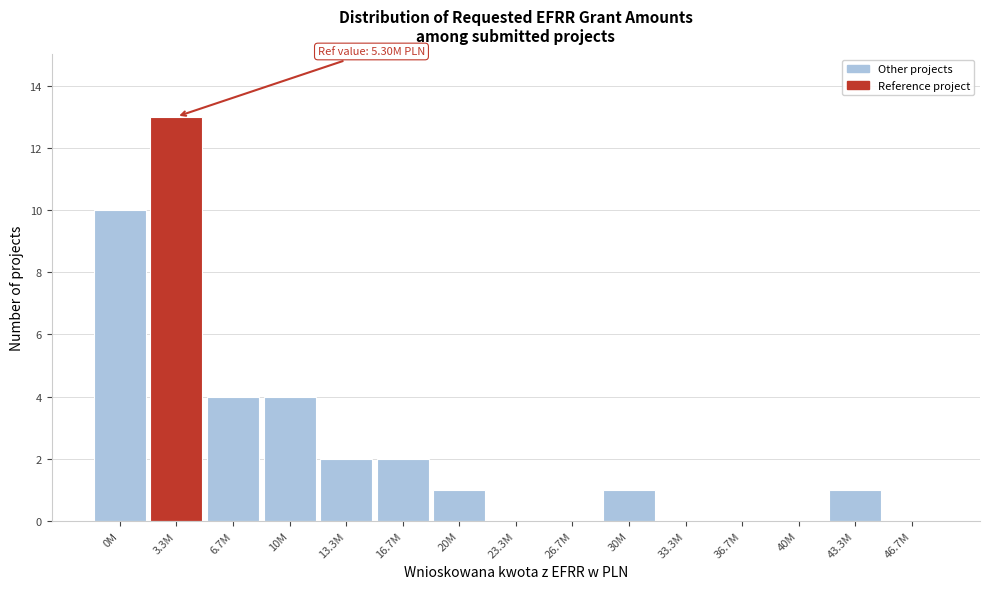

Reading left to right, what are all the values shown in this chart?

0M=10	3.3M=13	6.7M=4	10M=4	13.3M=2	16.7M=2	20M=1	23.3M=0	26.7M=0	30M=1	33.3M=0	36.7M=0	40M=0	43.3M=1	46.7M=0